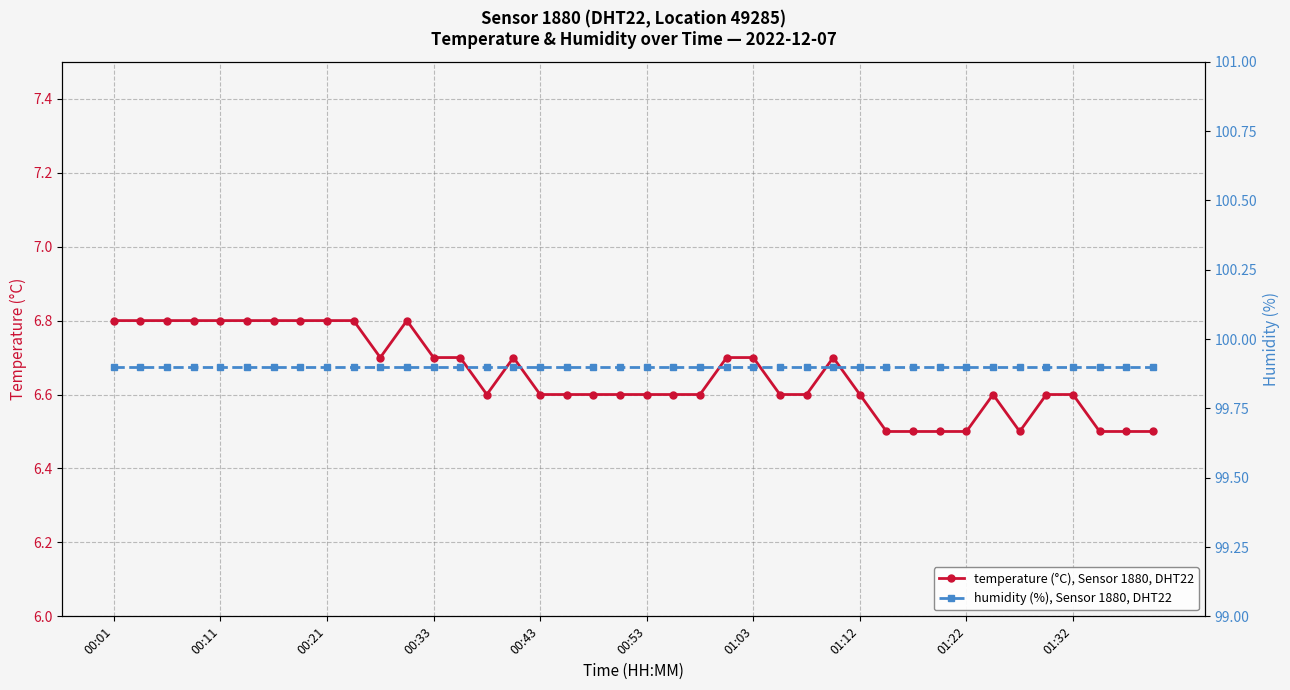

The temperature (°C), Sensor 1880, DHT22 series shows 6.5 at 01:22. True or false?

True